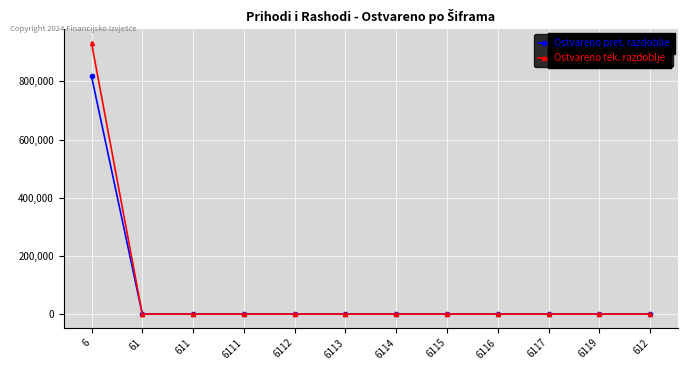

What is the maximum value for Ostvareno pret. razdoblje?

817879.5